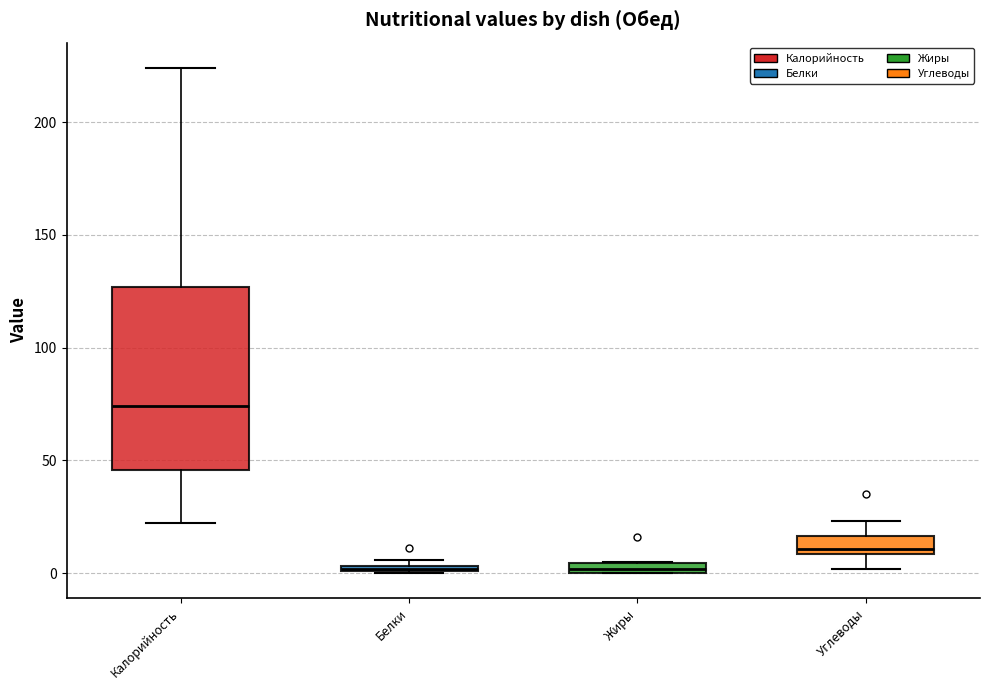

Comparing the boxes themselves (not the whiskers), which one is the tallest?

Калорийность